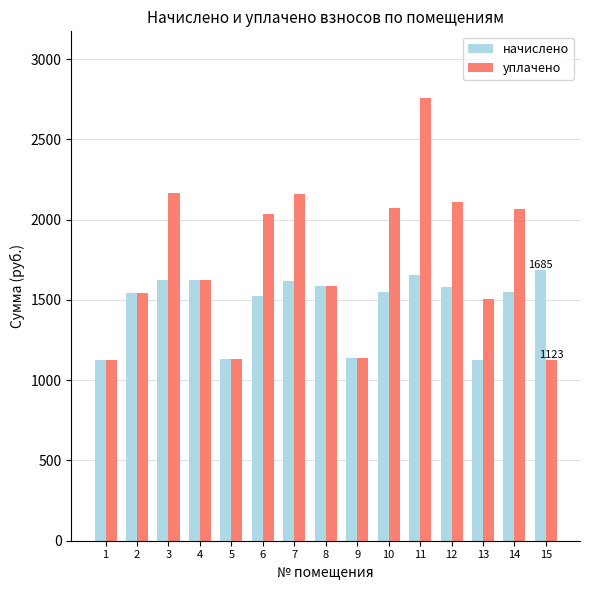

The начислено series shows 1843.2 at 13. True or false?

False